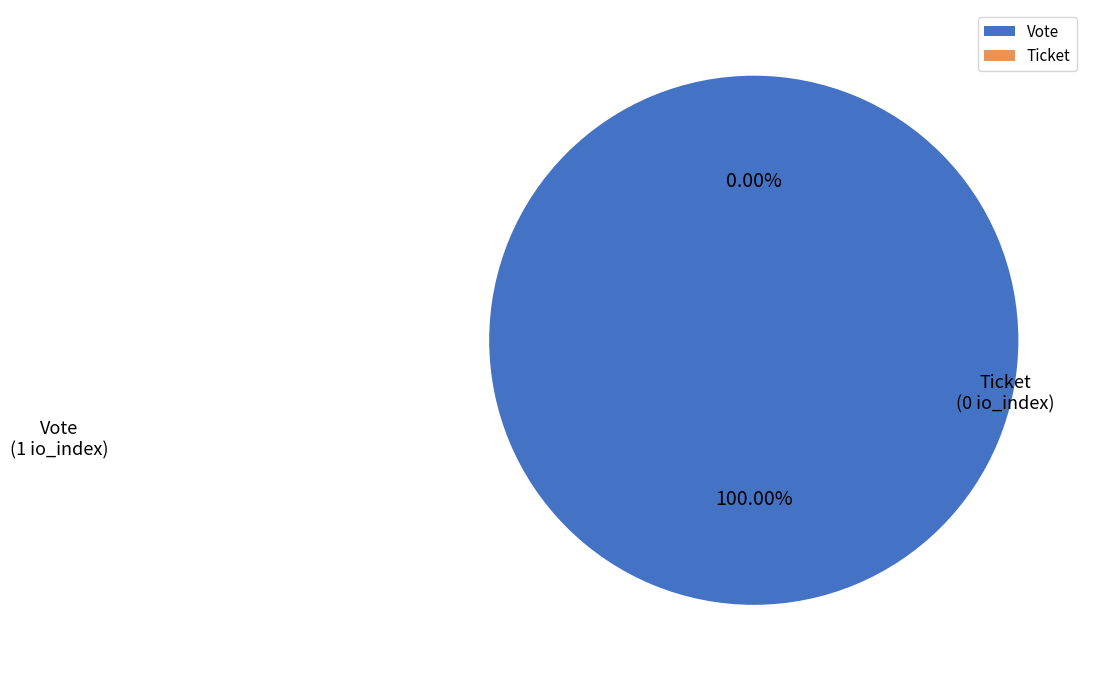

How many slices are in this pie chart?

2